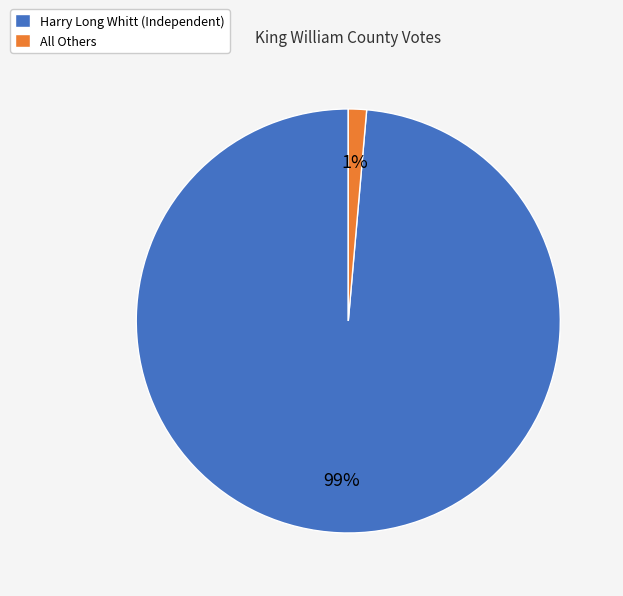

How many segments does this pie chart have?

2